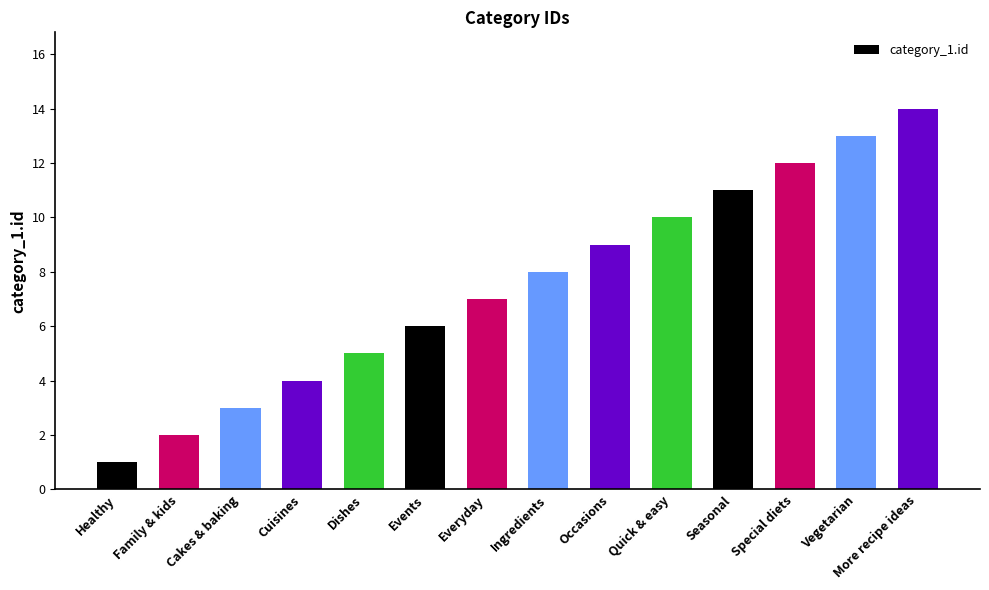

Where is the data nearest to the value 7?

Everyday